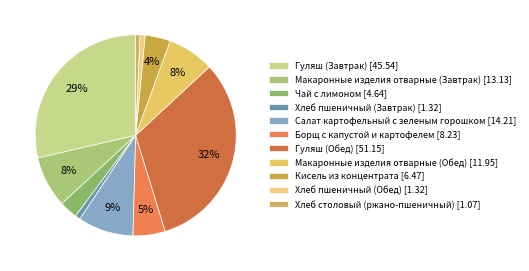

Which category has the biggest portion of the pie?

Гуляш (Обед)